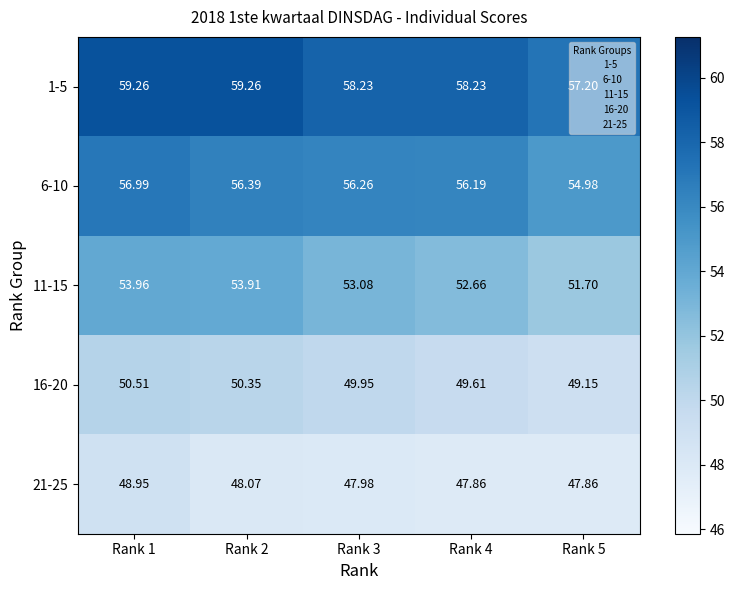

Is the value of 16-20 at Rank 3 greater than the value of 6-10 at Rank 2?

No